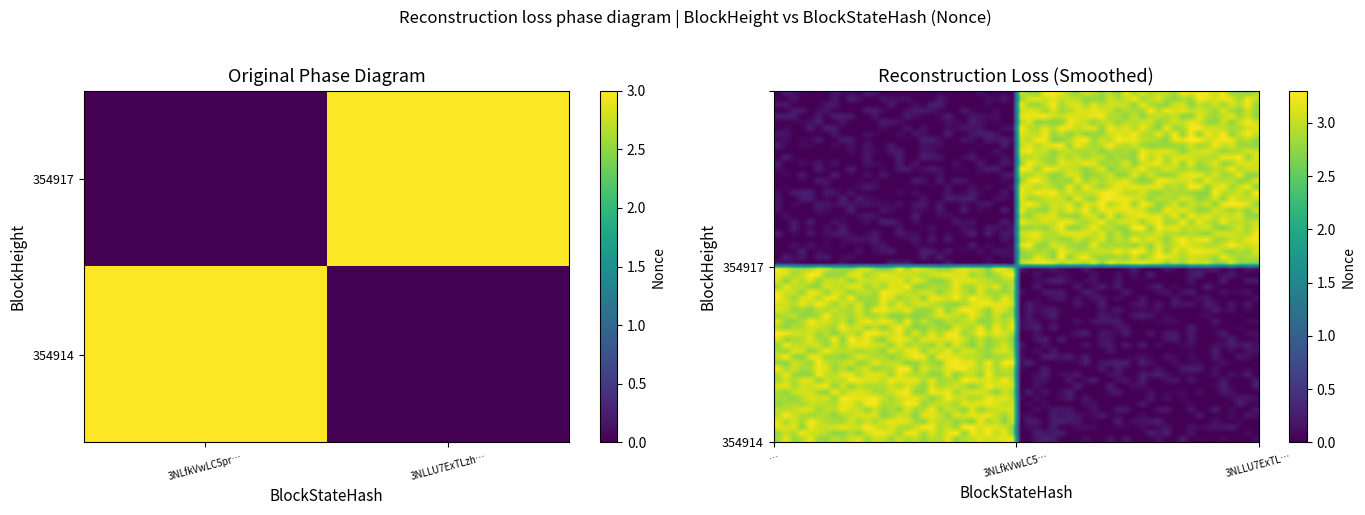

What is the sum of the 354917 values at 1 and 0?

3